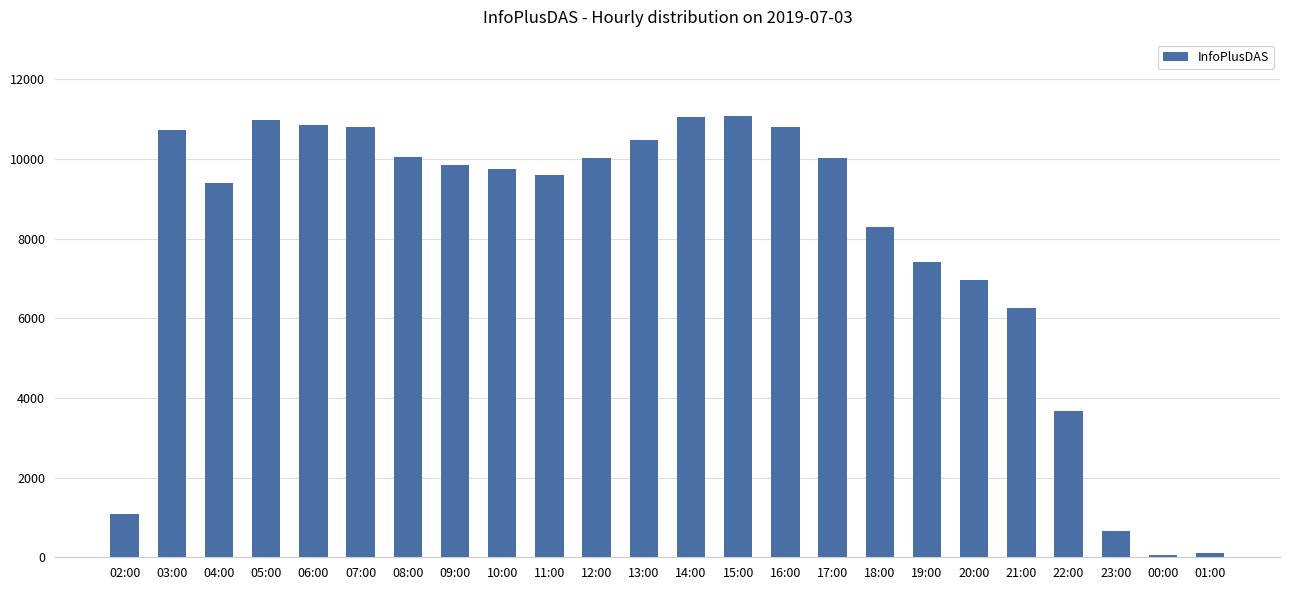

What is the change in value from 10:00 to 14:00?

+1311